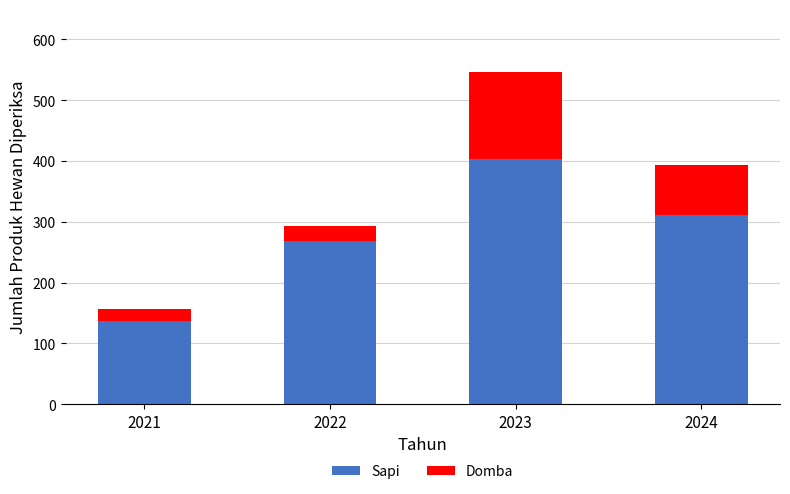

What is the sum of the Sapi values at 2022 and 2023?

672